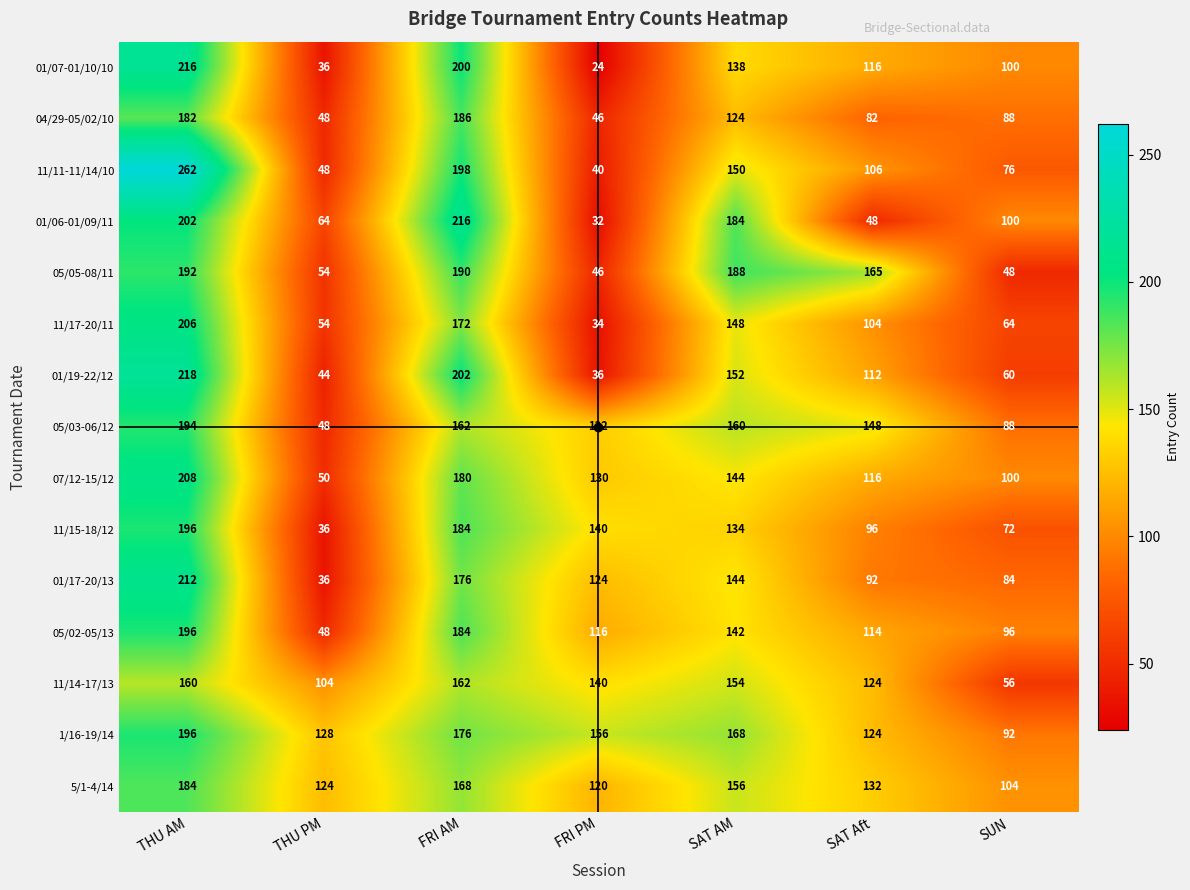

How many categories are shown in the chart?

7